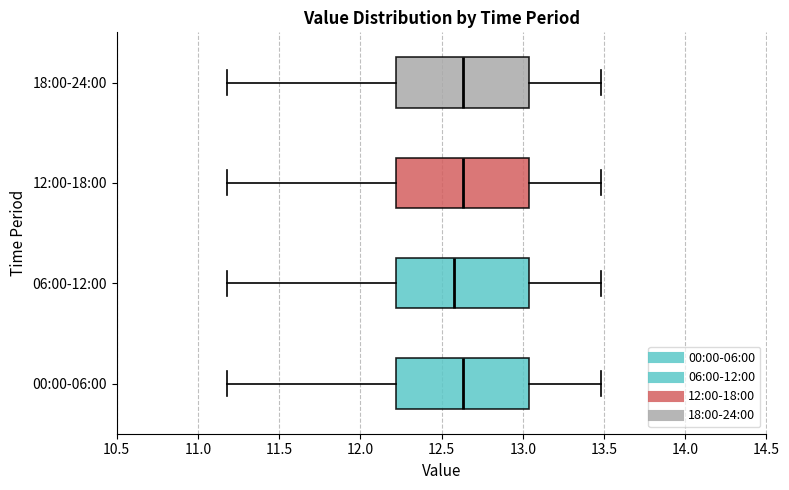

Where is the right edge of the box for 12:00-18:00 on the x-axis? The values are not printed on the chart, so give them approximately, as read against the axis.

13.05